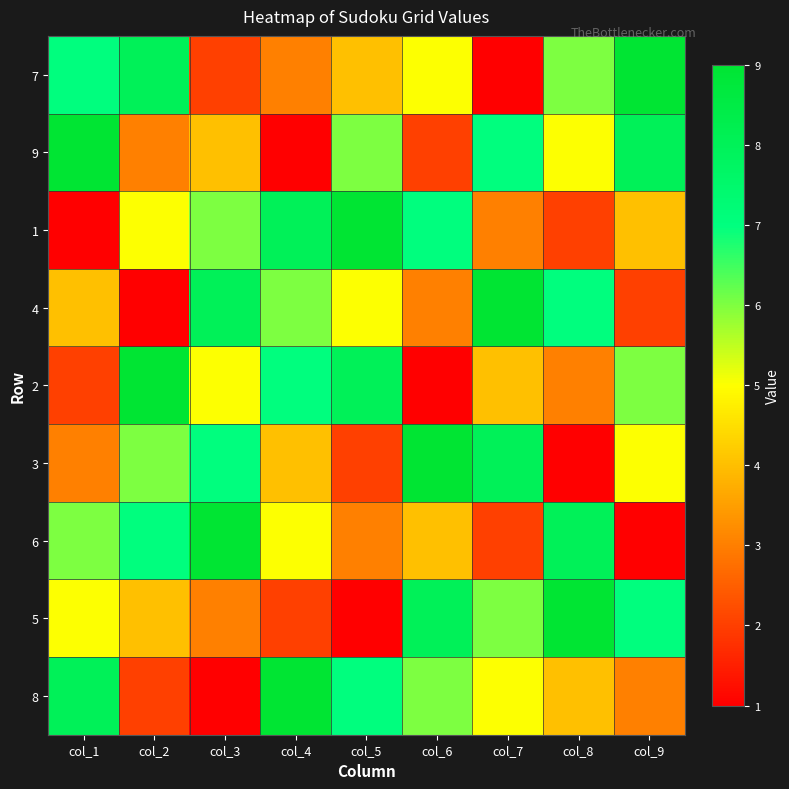

Reading left to right, extract all data points from this chart.

7: col_1=7	col_2=8	col_3=2	col_4=3	col_5=4	col_6=5	col_7=1	col_8=6	col_9=9
9: col_1=9	col_2=3	col_3=4	col_4=1	col_5=6	col_6=2	col_7=7	col_8=5	col_9=8
1: col_1=1	col_2=5	col_3=6	col_4=8	col_5=9	col_6=7	col_7=3	col_8=2	col_9=4
4: col_1=4	col_2=1	col_3=8	col_4=6	col_5=5	col_6=3	col_7=9	col_8=7	col_9=2
2: col_1=2	col_2=9	col_3=5	col_4=7	col_5=8	col_6=1	col_7=4	col_8=3	col_9=6
3: col_1=3	col_2=6	col_3=7	col_4=4	col_5=2	col_6=9	col_7=8	col_8=1	col_9=5
6: col_1=6	col_2=7	col_3=9	col_4=5	col_5=3	col_6=4	col_7=2	col_8=8	col_9=1
5: col_1=5	col_2=4	col_3=3	col_4=2	col_5=1	col_6=8	col_7=6	col_8=9	col_9=7
8: col_1=8	col_2=2	col_3=1	col_4=9	col_5=7	col_6=6	col_7=5	col_8=4	col_9=3